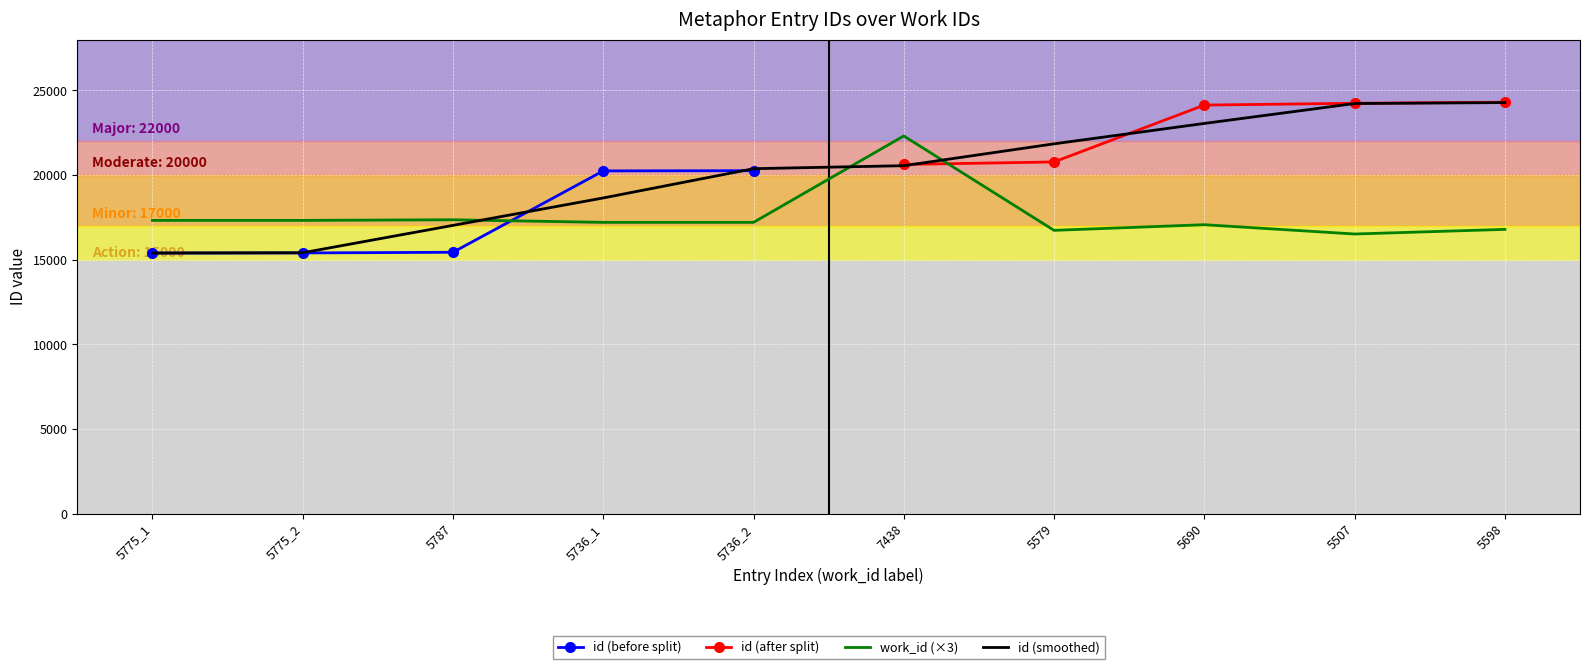

What is the label of the 10th point from the right?

5775_1